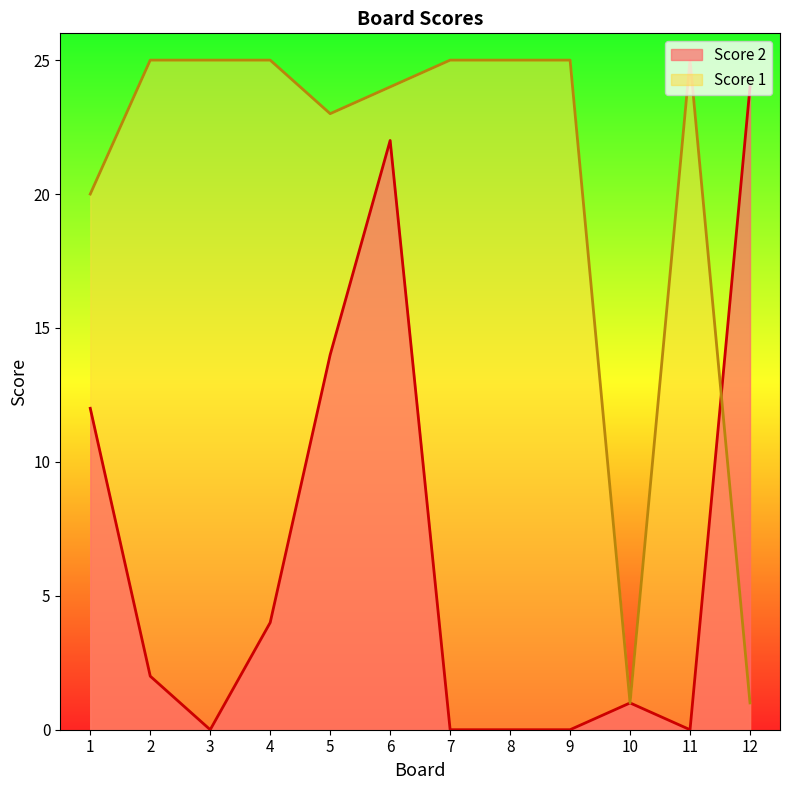

The Score 1 series shows 25 at 3. True or false?

True